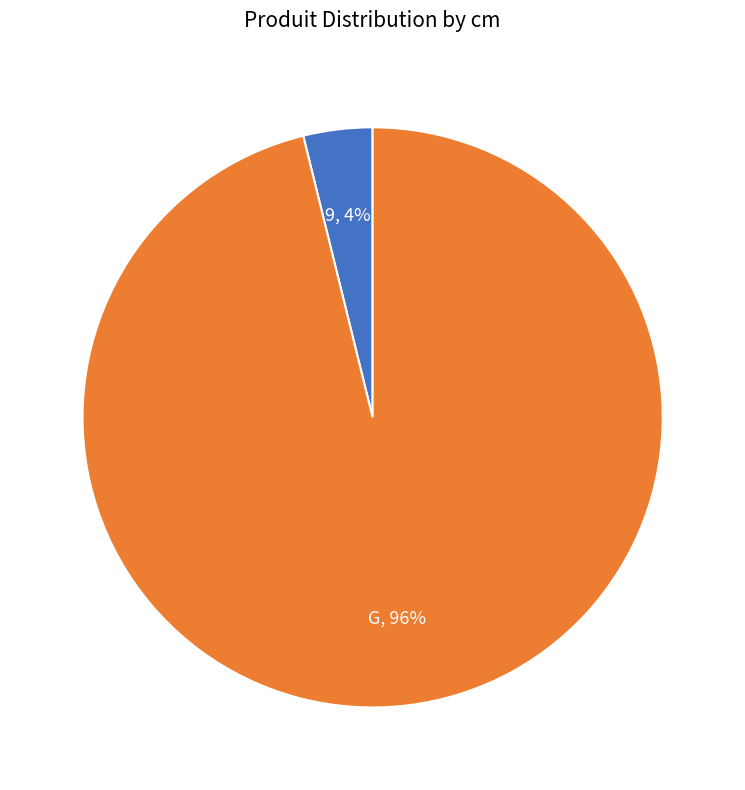

Is there a majority slice in this chart?

Yes